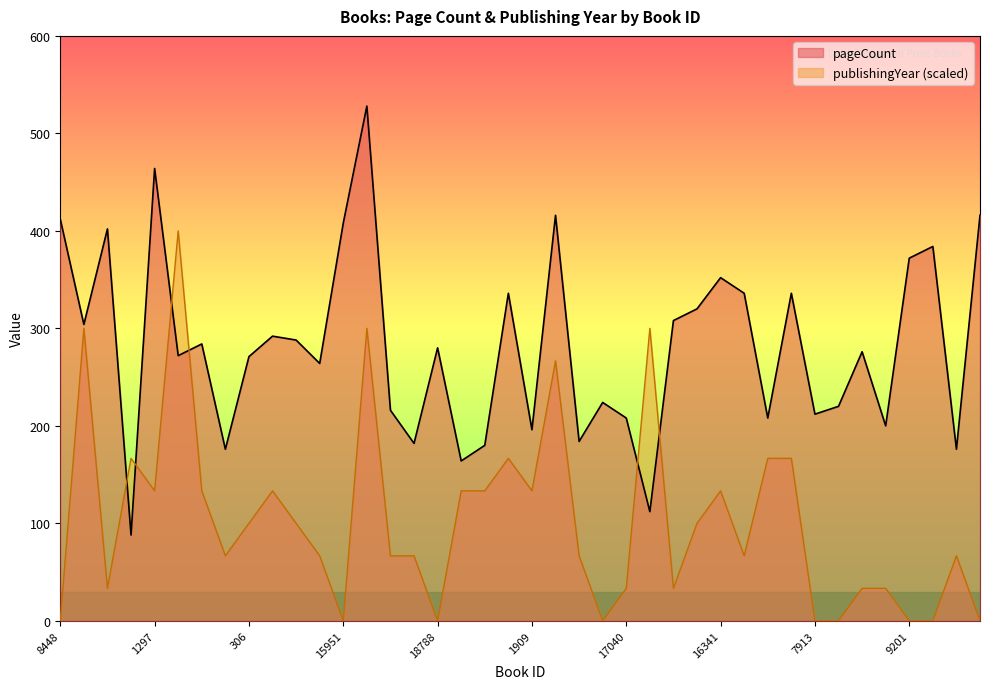

At which category does pageCount reach its first local peak?

261